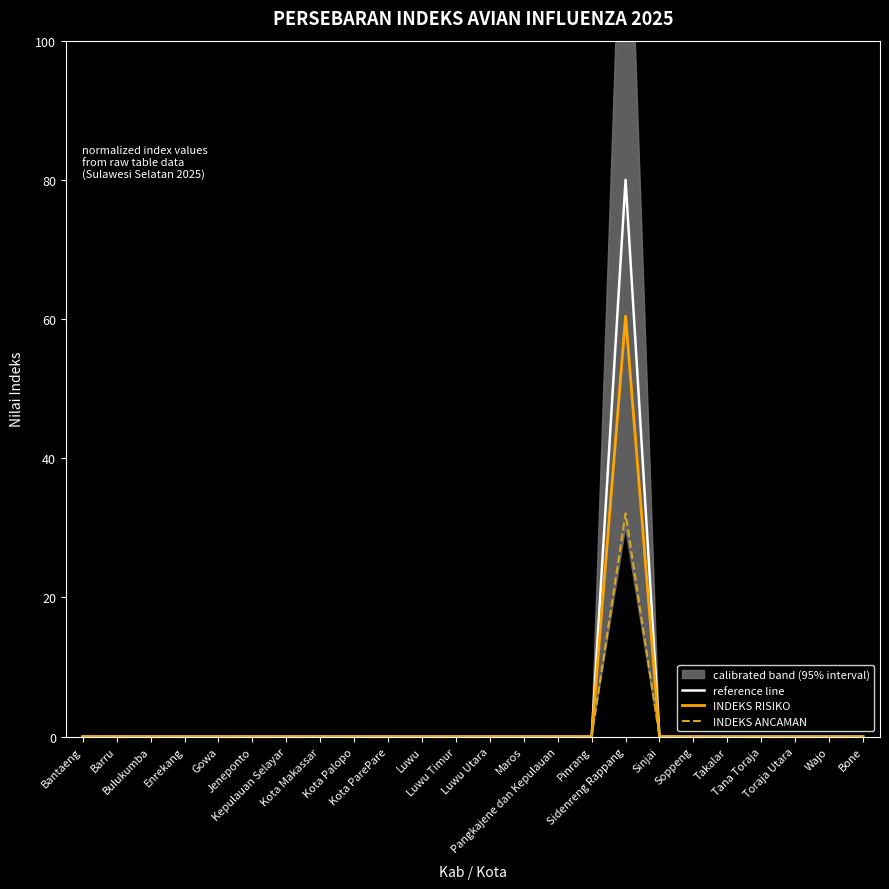

What is the difference between the maximum and minimum values in the INDEKS ANCAMAN series?

32.1